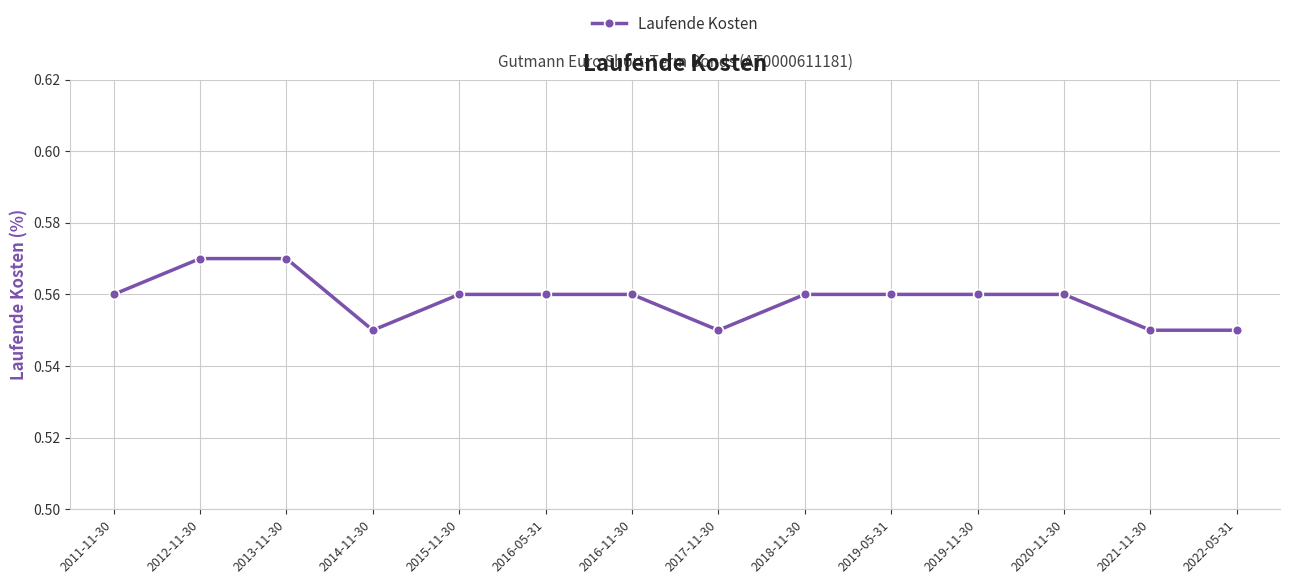

Which has a higher value, 2021-11-30 or 2020-11-30?

2020-11-30